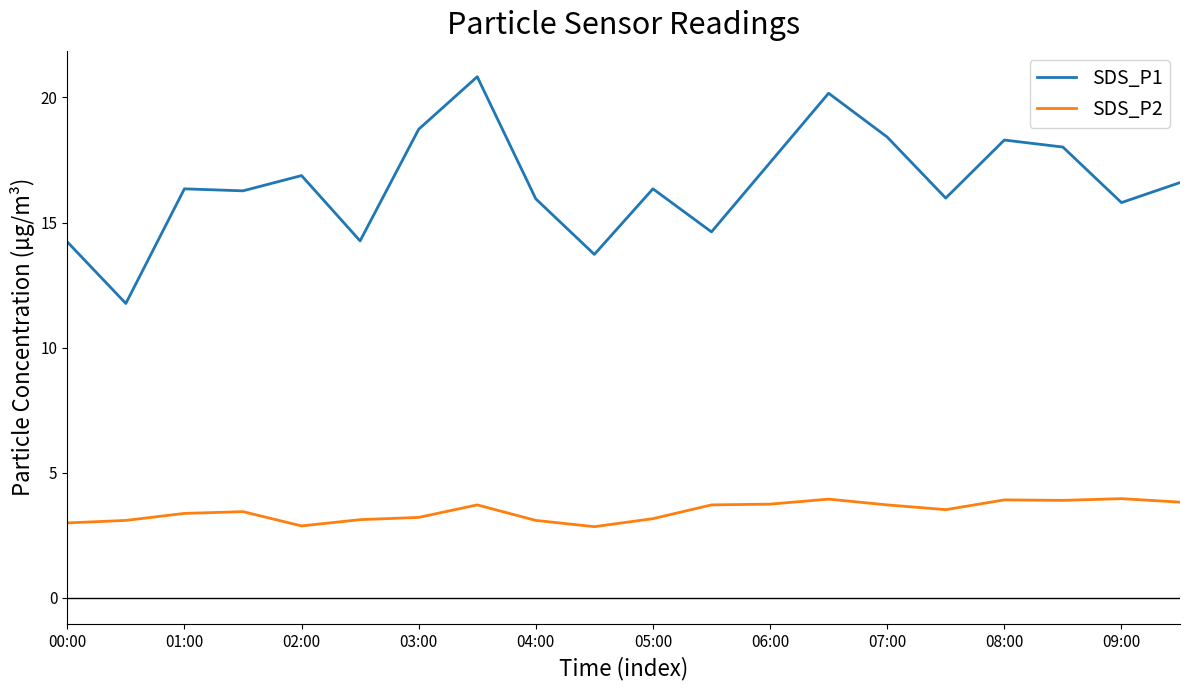

Which series has the largest range (max minus min)?

SDS_P1